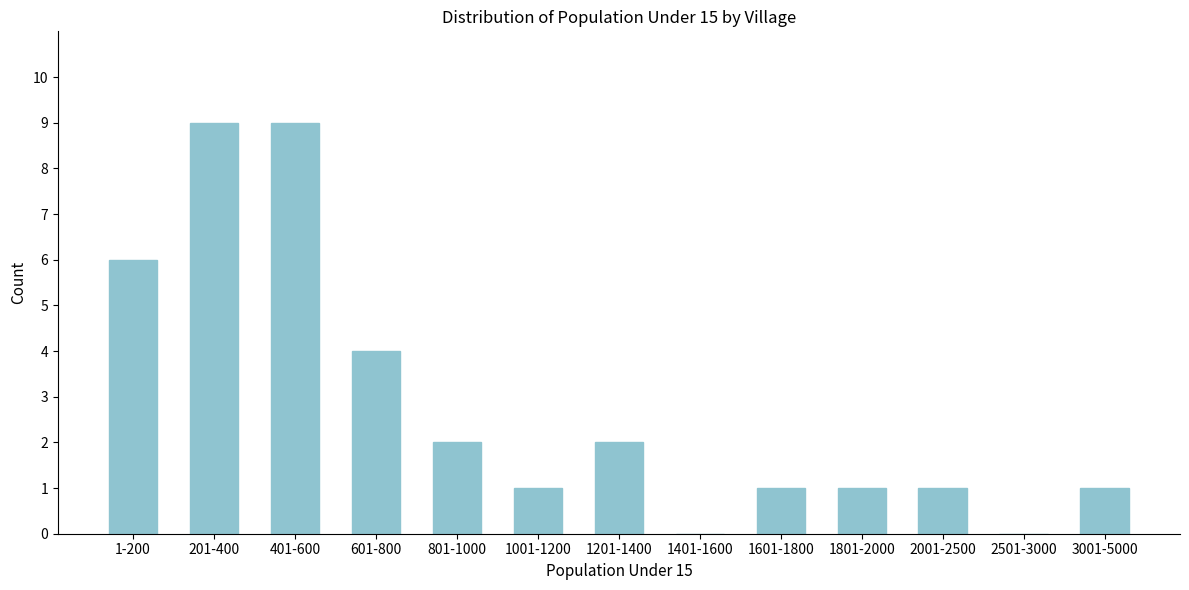

Reading left to right, extract all data points from this chart.

1-200=6	201-400=9	401-600=9	601-800=4	801-1000=2	1001-1200=1	1201-1400=2	1401-1600=0	1601-1800=1	1801-2000=1	2001-2500=1	2501-3000=0	3001-5000=1